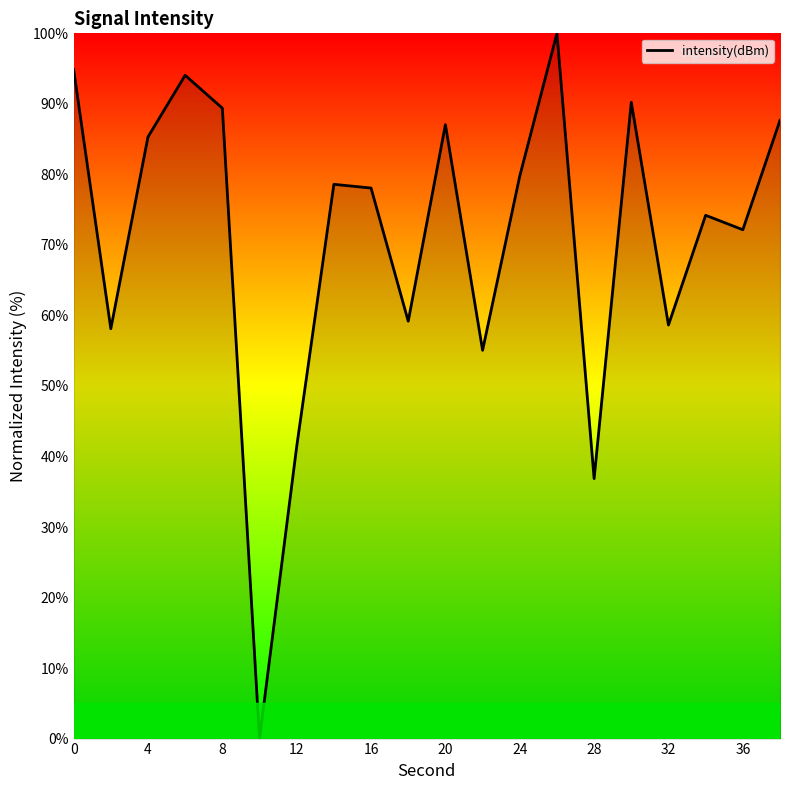

What is the greatest value displayed?

100.0